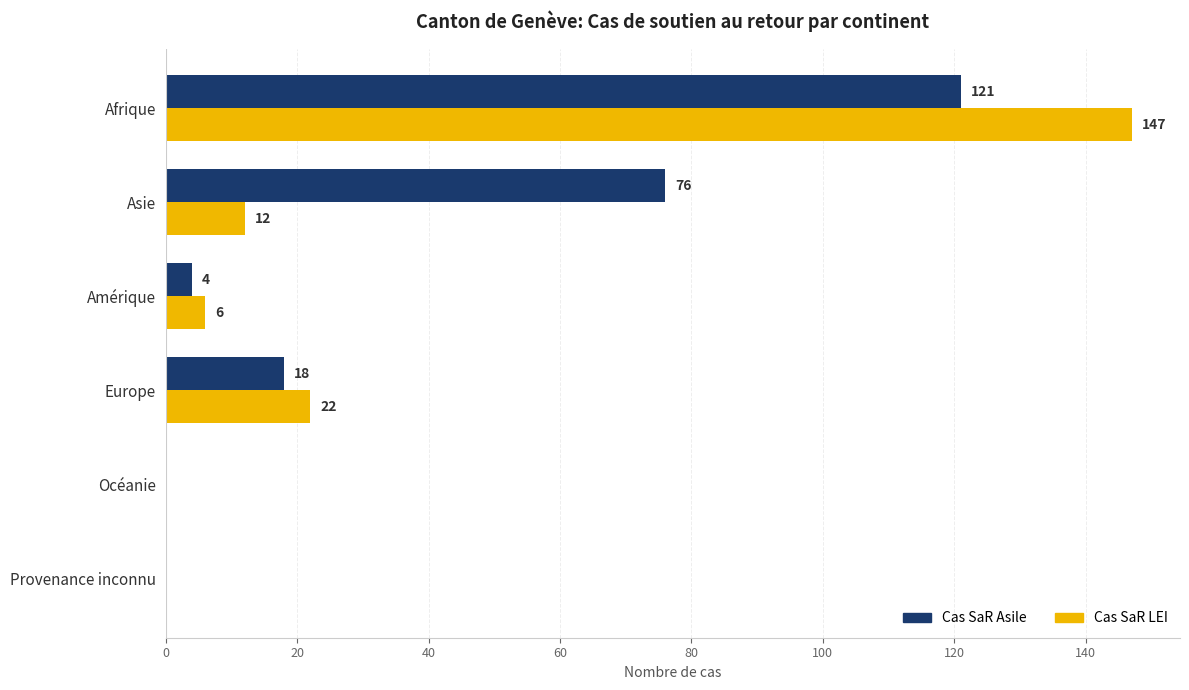

Which series has the widest spread of values?

Cas SaR LEI